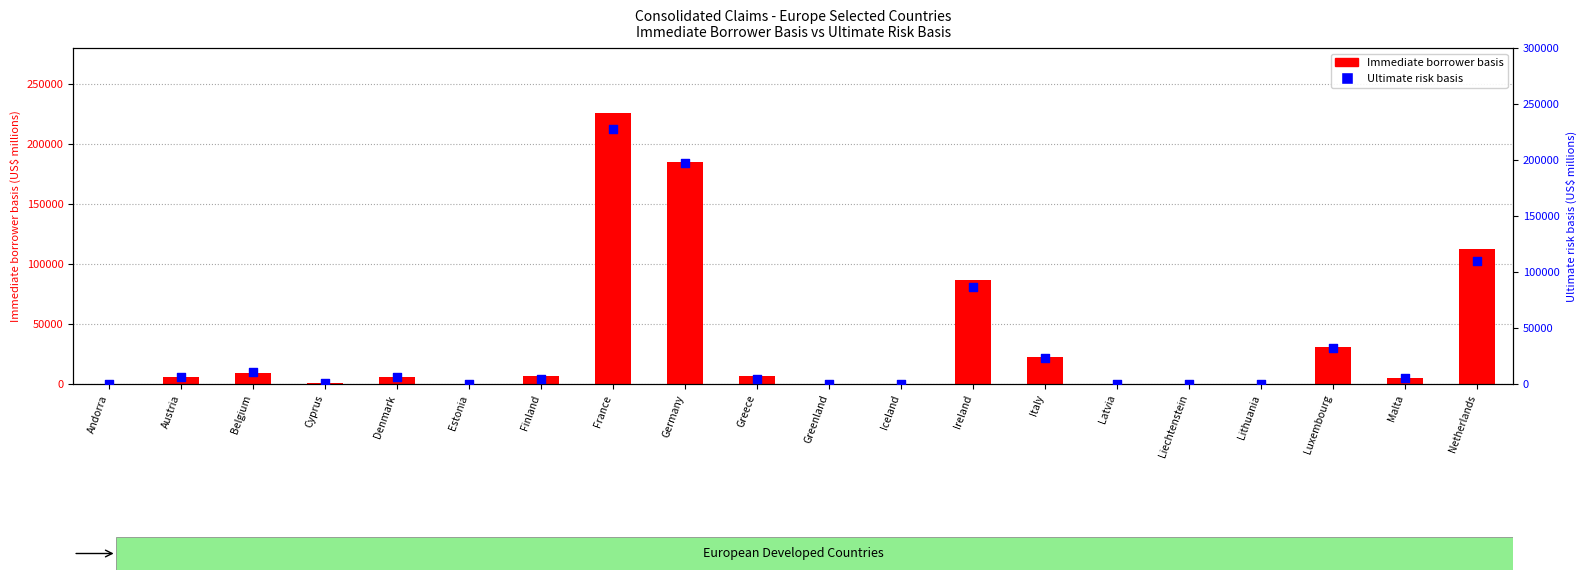

Which series has the largest Y range (max minus min)?

Ultimate risk basis